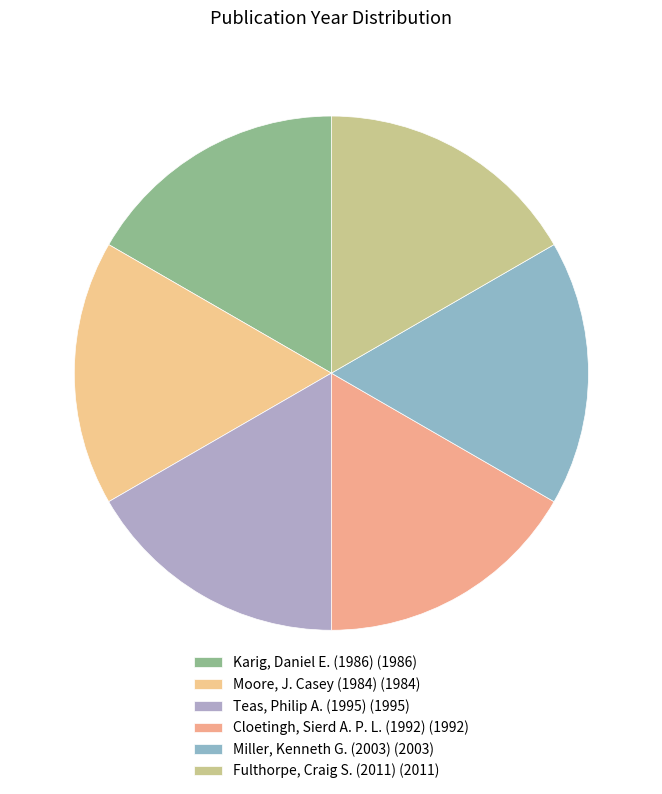

What percentage is NOT represented by Karig, Daniel E. (1986)?

83.4%